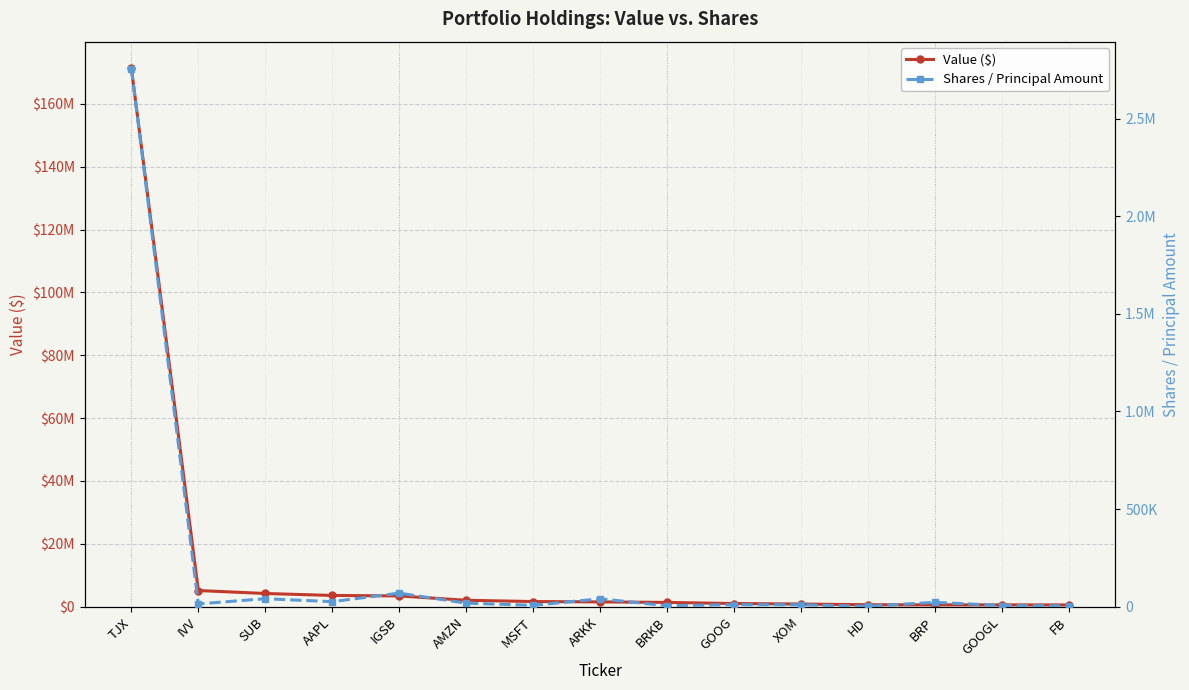

What position from the left is XOM?

11